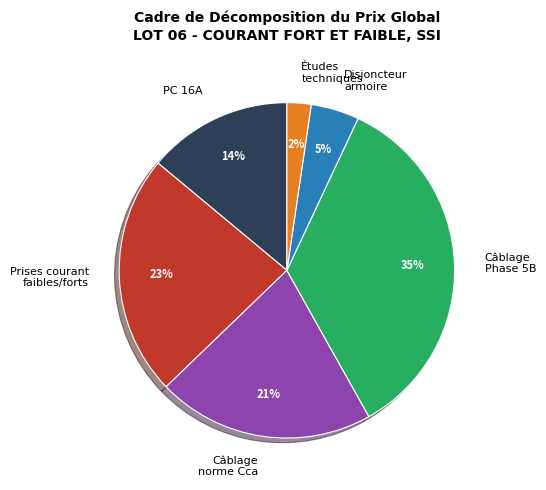

To the nearest percent, what is the average slice percentage?

17%